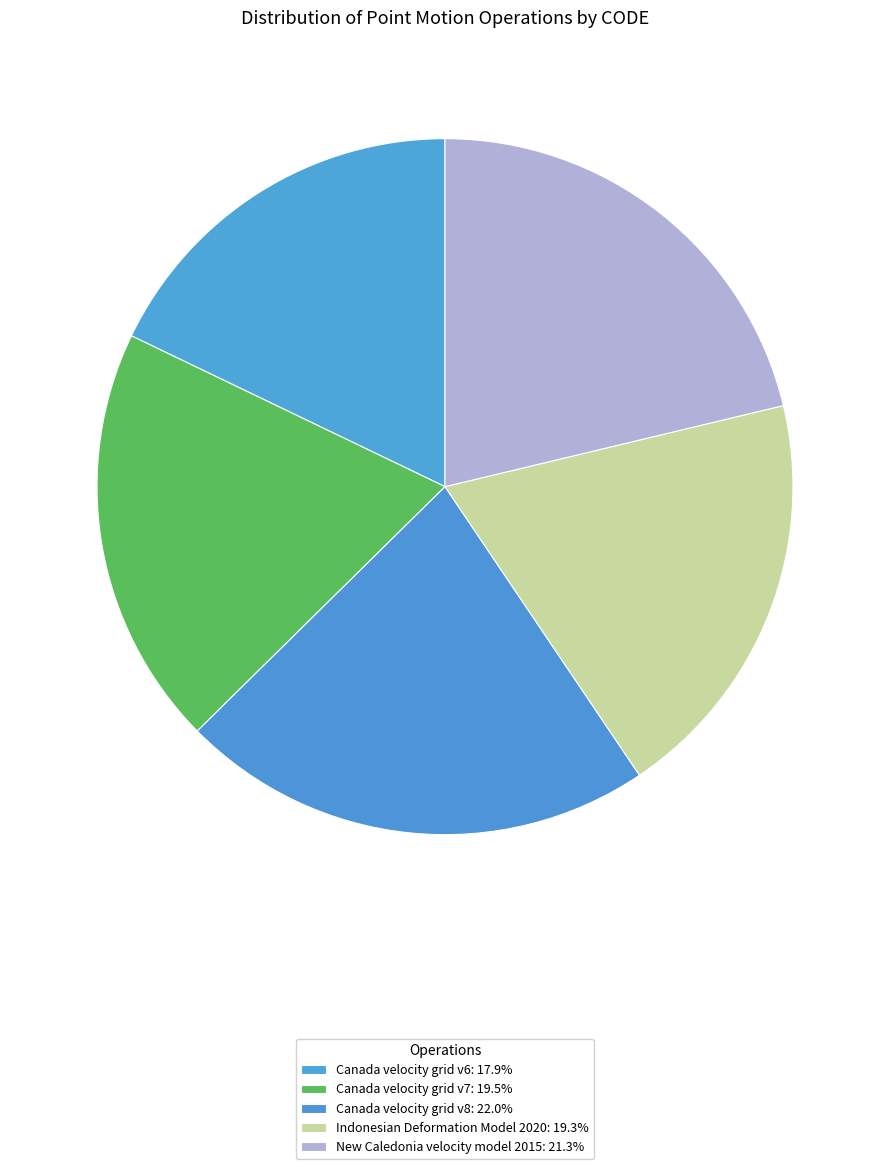

To the nearest percent, what is the combined percentage of Canada velocity grid v6 and Canada velocity grid v7?

37%